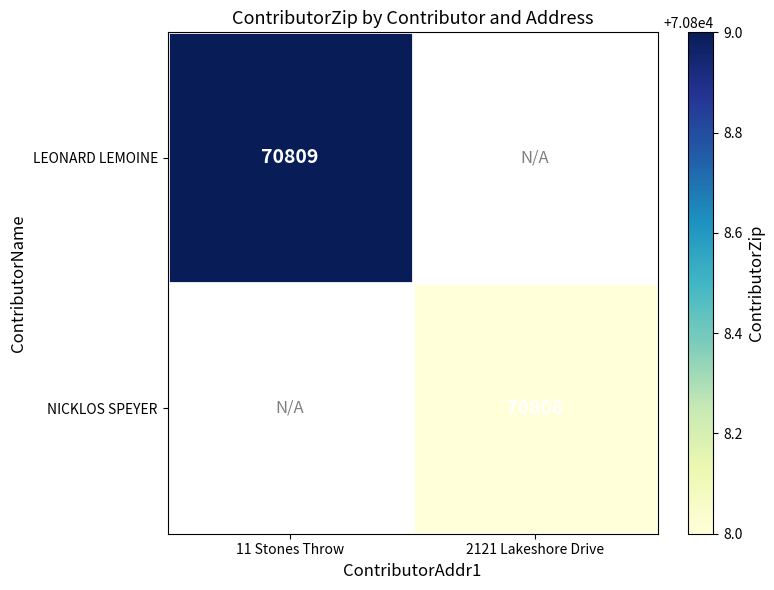

Is it true that NICKLOS SPEYER equals 126466 at 2121 Lakeshore Drive?

False